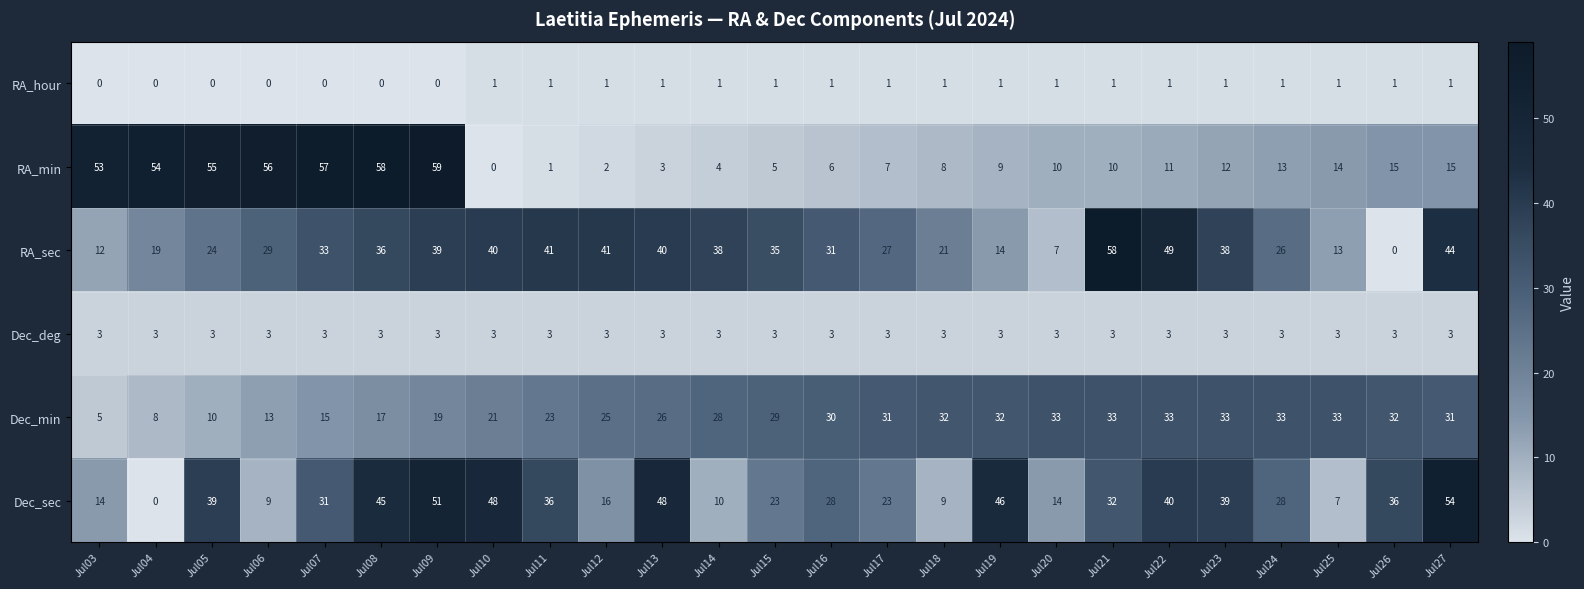

At Jul25, list the series in order from largest to smallest.

Dec_min, RA_min, RA_sec, Dec_sec, Dec_deg, RA_hour